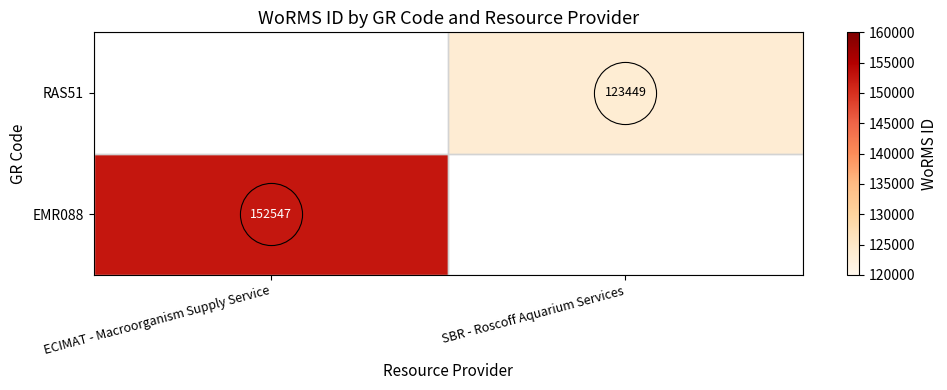

Count the number of data series in this chart.

2